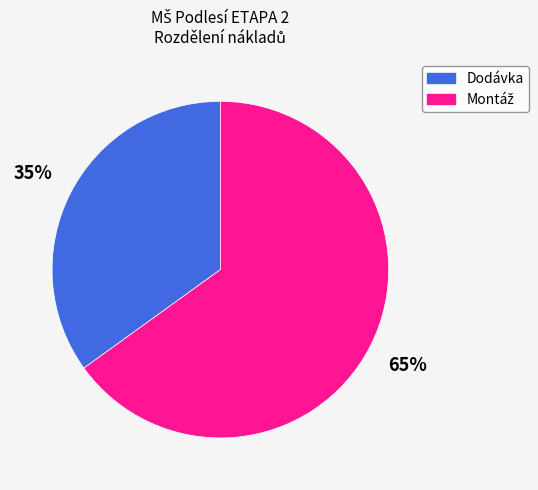

The Dodávka slice represents 49% of the pie. True or false?

False